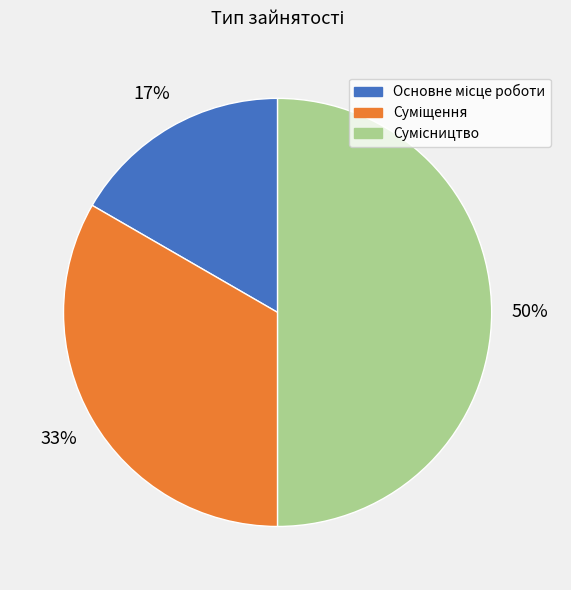

To the nearest percent, what is the average slice percentage?

33%